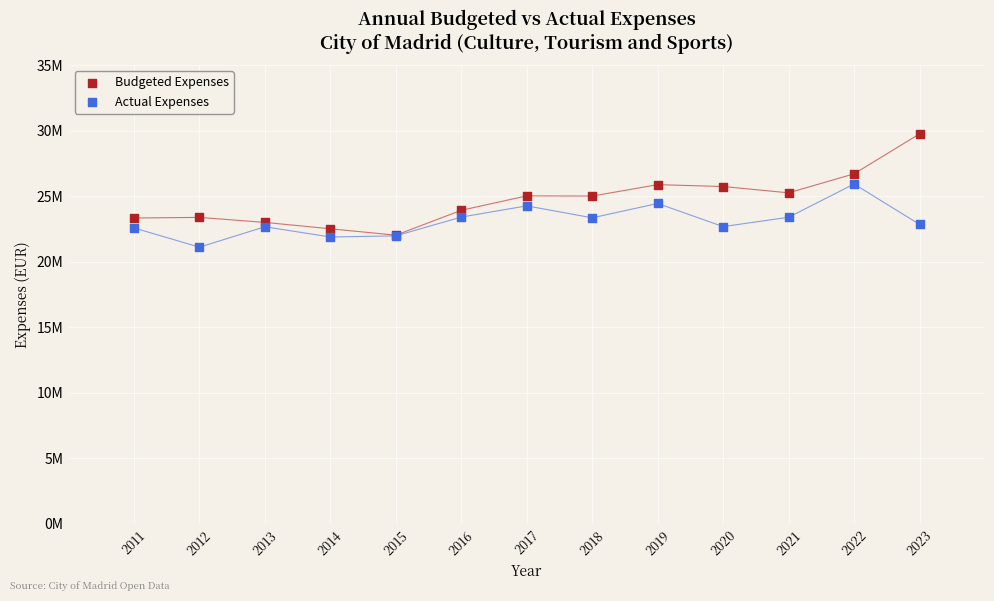

Which series has the widest spread of Y values?

Budgeted Expenses